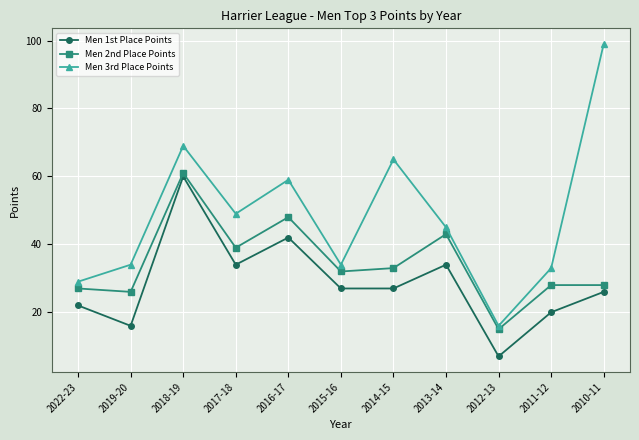

What is the spread (max minus min) of values at 2015-16?

7